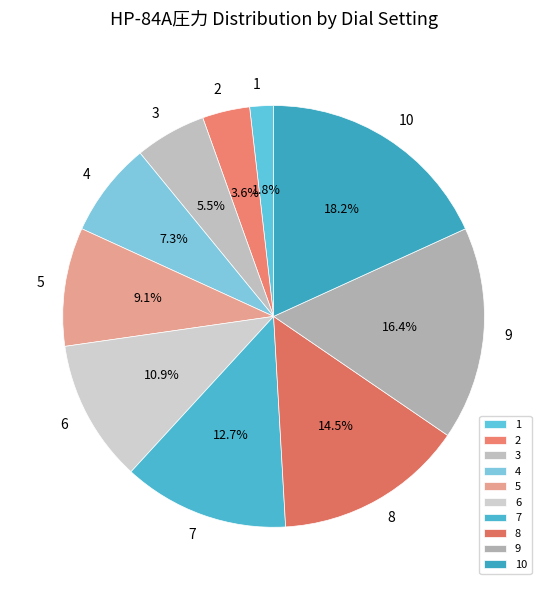

Rank the categories by value from highest to lowest.

10, 9, 8, 7, 6, 5, 4, 3, 2, 1